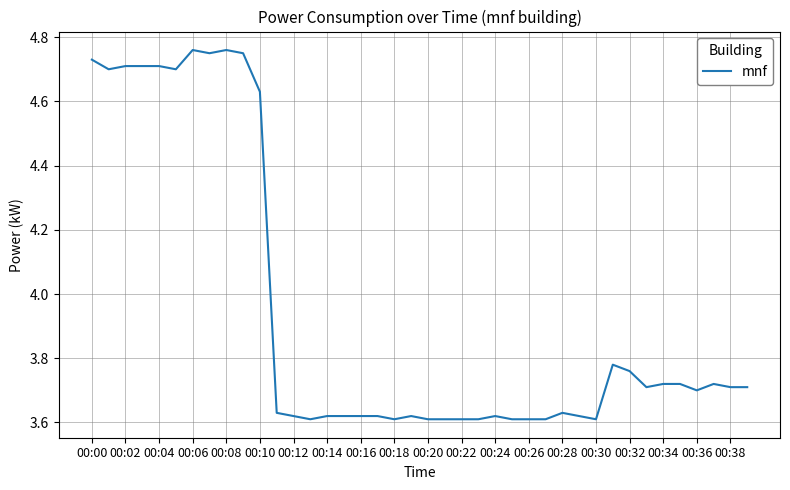

Does the chart display data point markers on the line(s)?

No